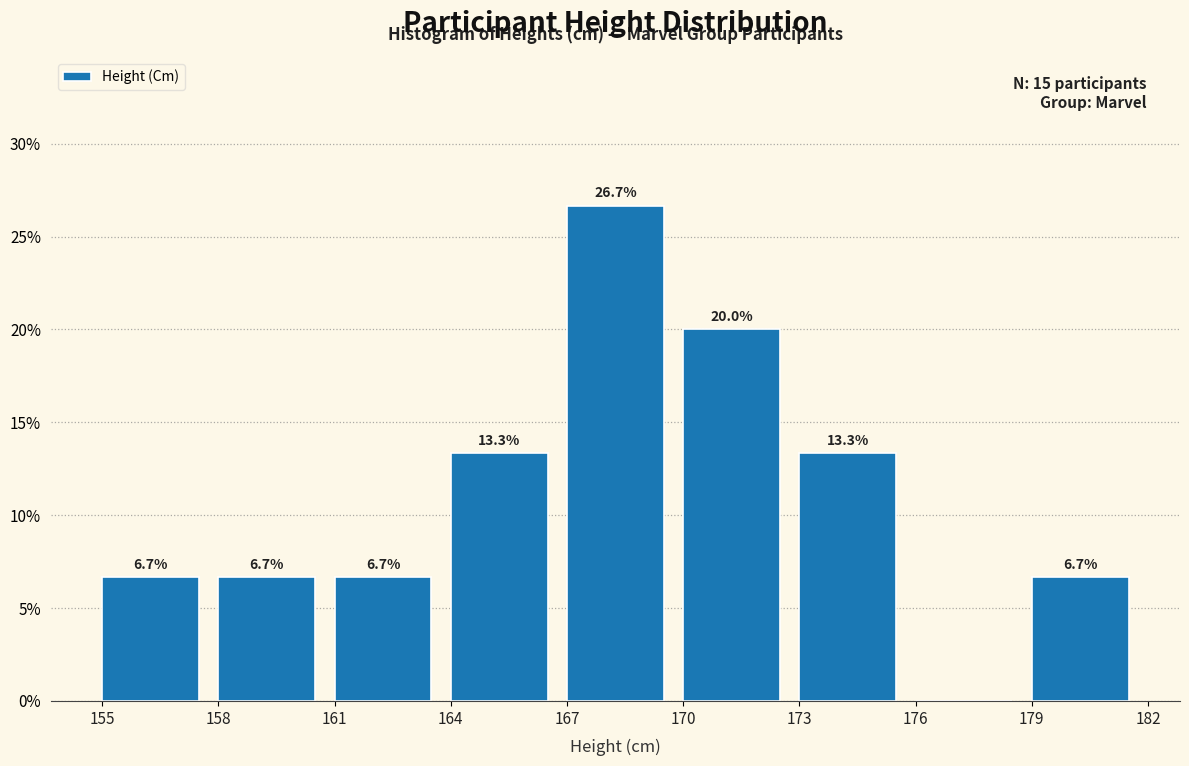

Which range on the x-axis has the tallest bar?

167 to 170